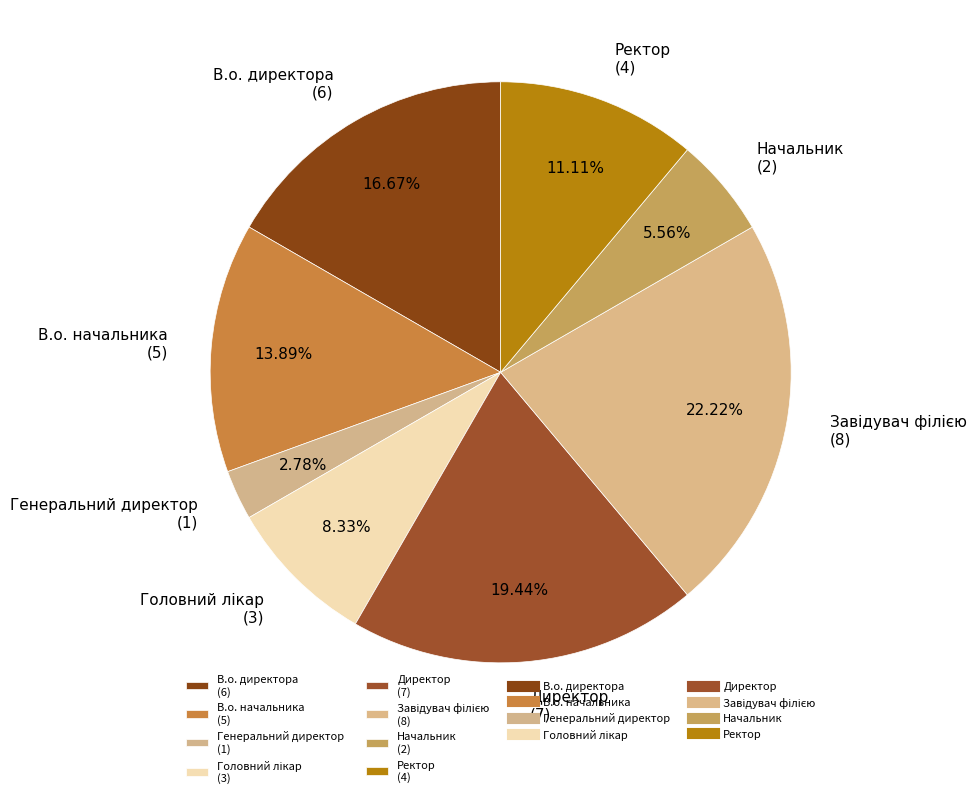

Do В.о. директора and Ректор together represent more than half of the pie?

No